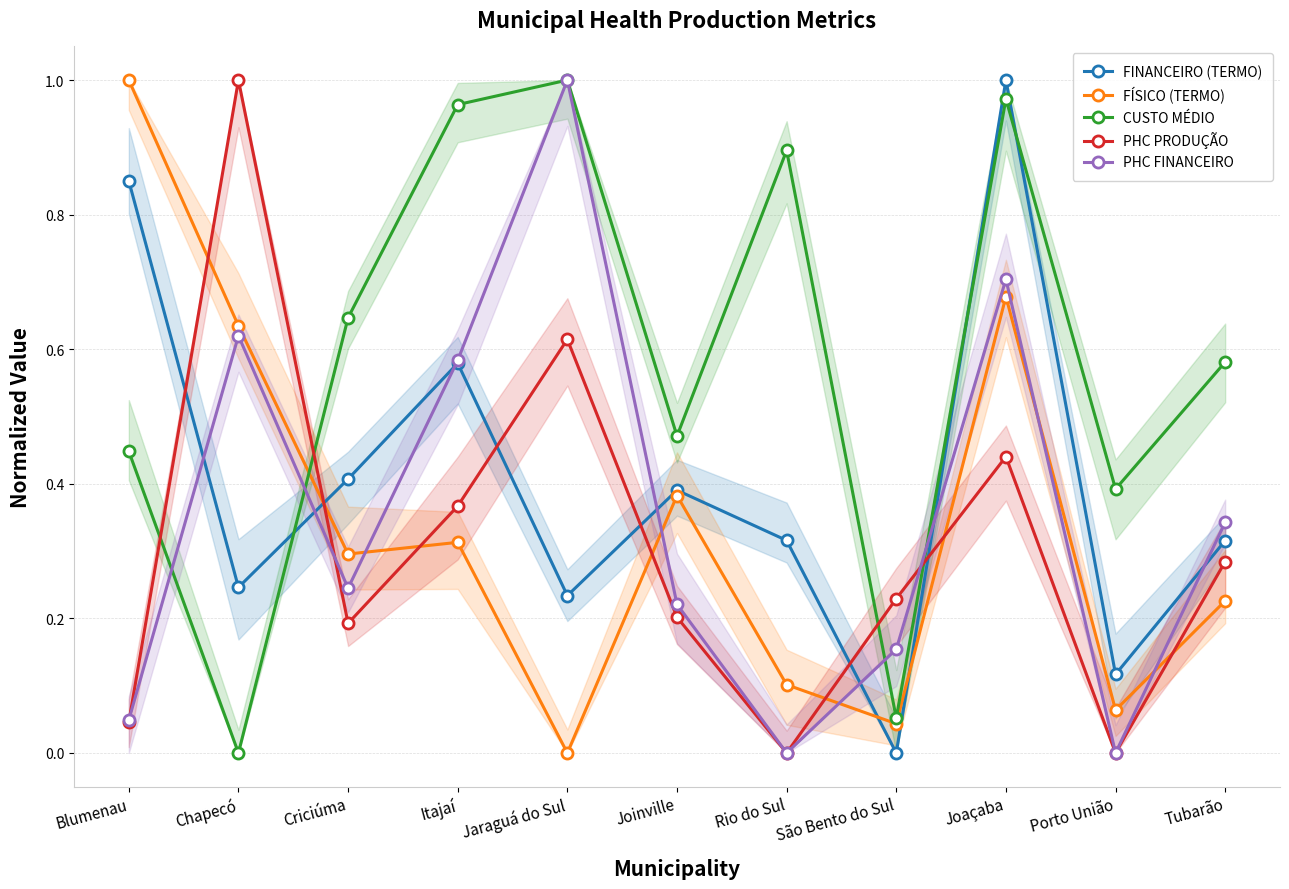

After their last crossing, which series has the higher values: PHC PRODUÇÃO or PHC FINANCEIRO?

PHC FINANCEIRO